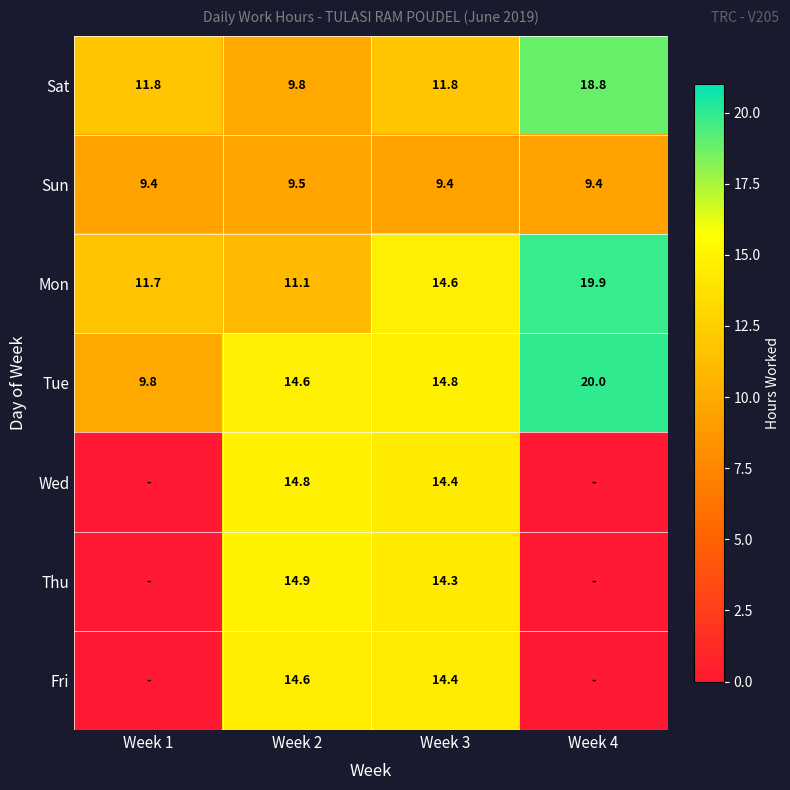

Between Week 4 and Week 1, which is larger?

Week 4